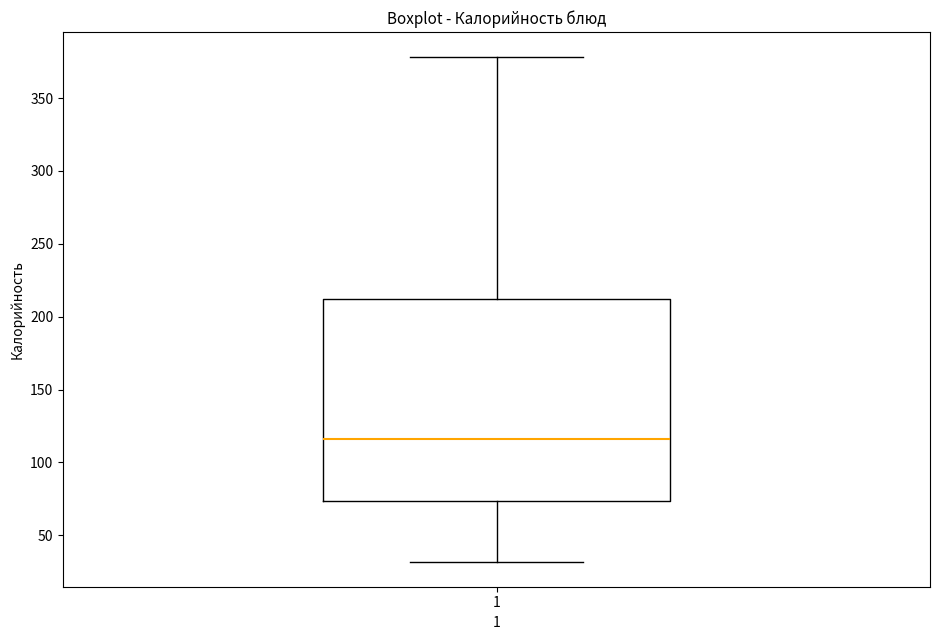

Read this box plot against the y-axis: the position of the median line, the range covered by the box, and the ends of both whiskers. The values are not printed on the chart, so give them approximately, as read against the axis.

median 115, box 75 to 210, whiskers 30 to 380